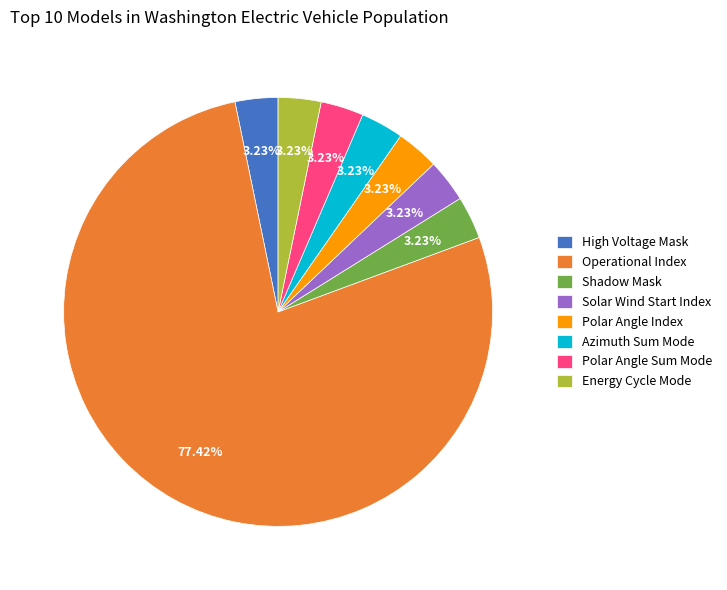

Which category accounts for the majority?

Operational Index